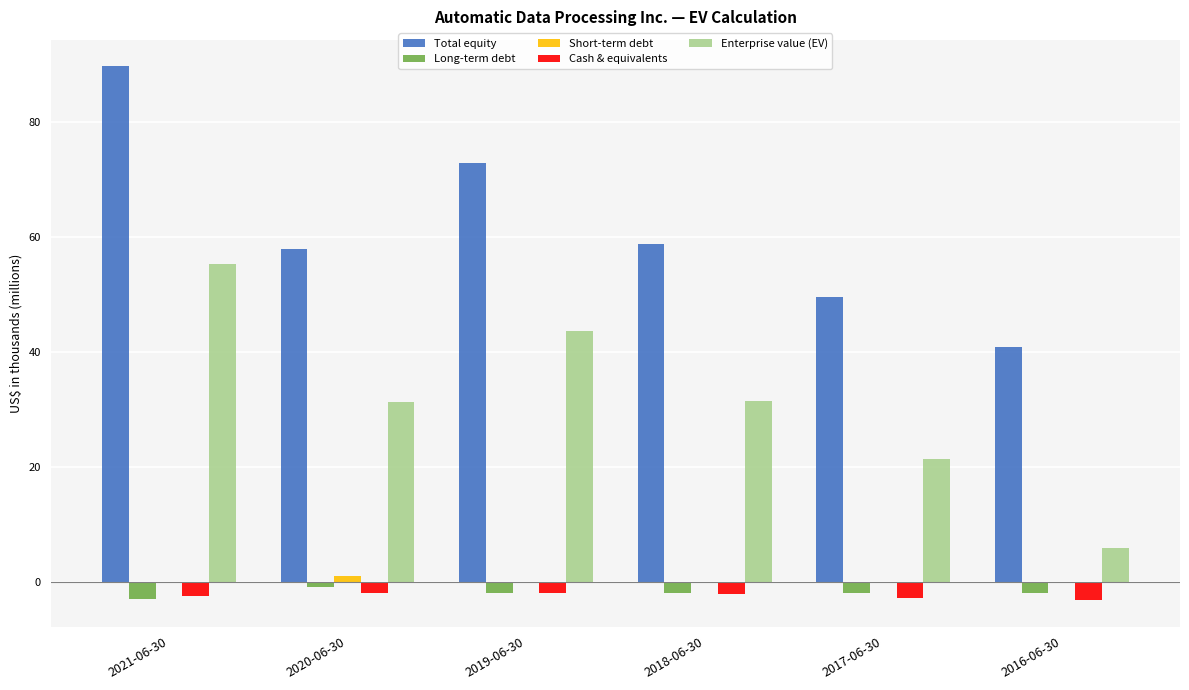

Which series changed the most between 2021-06-30 and 2016-06-30?

Enterprise value (EV)